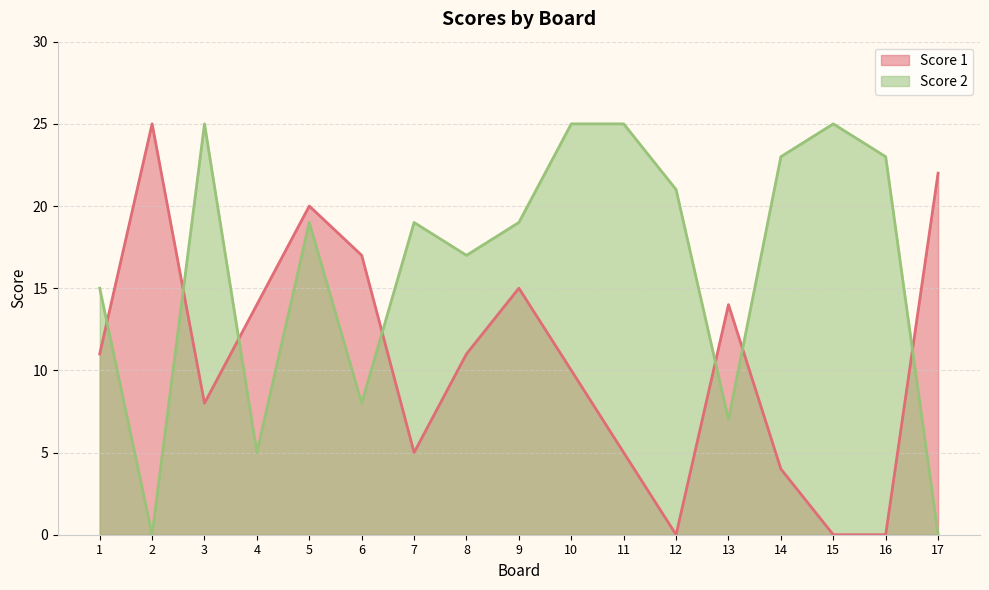

What are all the series names shown in the legend?

Score 1, Score 2